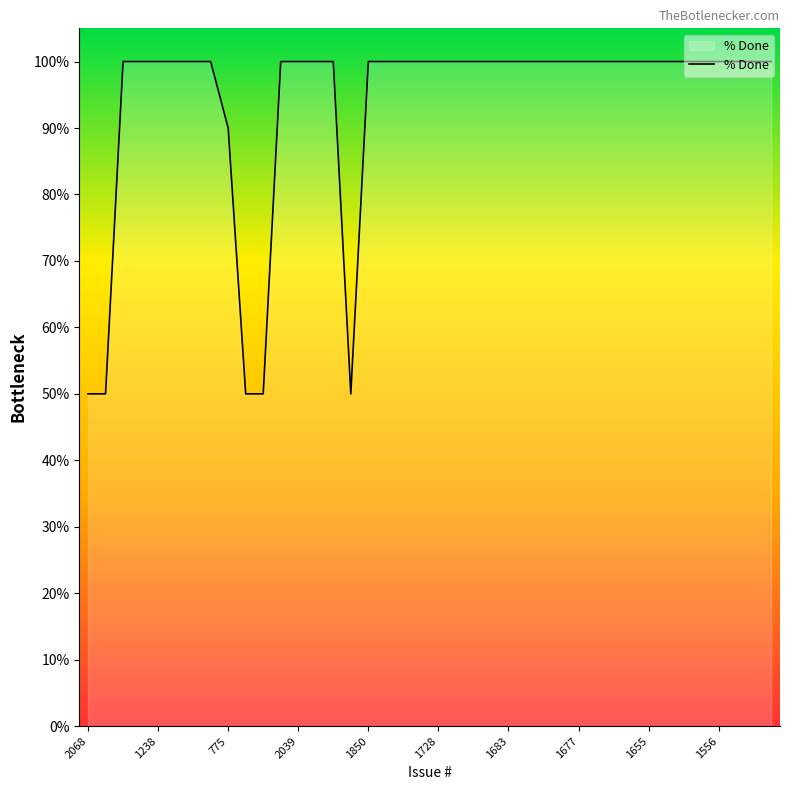

How many distinct data groups are displayed?

1